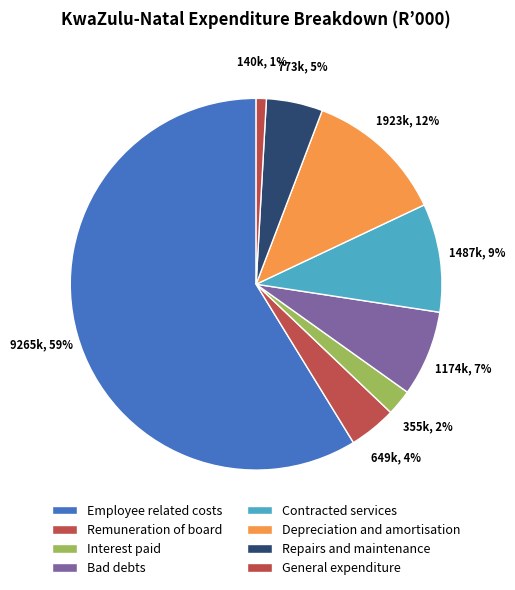

How many segments does this pie chart have?

8